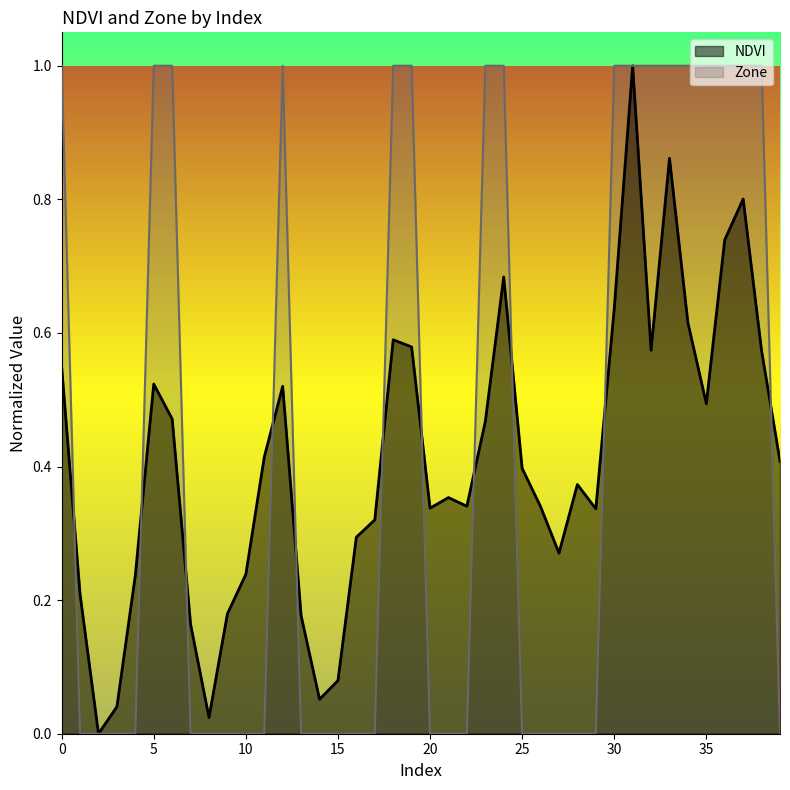

Reading left to right, extract all data points from this chart.

NDVI: 0.5	0.2	0.0	0.0	0.2	0.5	0.5	0.2	0.0	0.2	0.2	0.4	0.5	0.2	0.1	0.1	0.3	0.3	0.6	0.6	0.3	0.4	0.3	0.5	0.7	0.4	0.3	0.3	0.4	0.3	0.6	1.0	0.6	0.9	0.6	0.5	0.7	0.8	0.6	0.4
Zone: 1.0	0.0	0.0	0.0	0.0	1.0	1.0	0.0	0.0	0.0	0.0	0.0	1.0	0.0	0.0	0.0	0.0	0.0	1.0	1.0	0.0	0.0	0.0	1.0	1.0	0.0	0.0	0.0	0.0	0.0	1.0	1.0	1.0	1.0	1.0	1.0	1.0	1.0	1.0	0.0